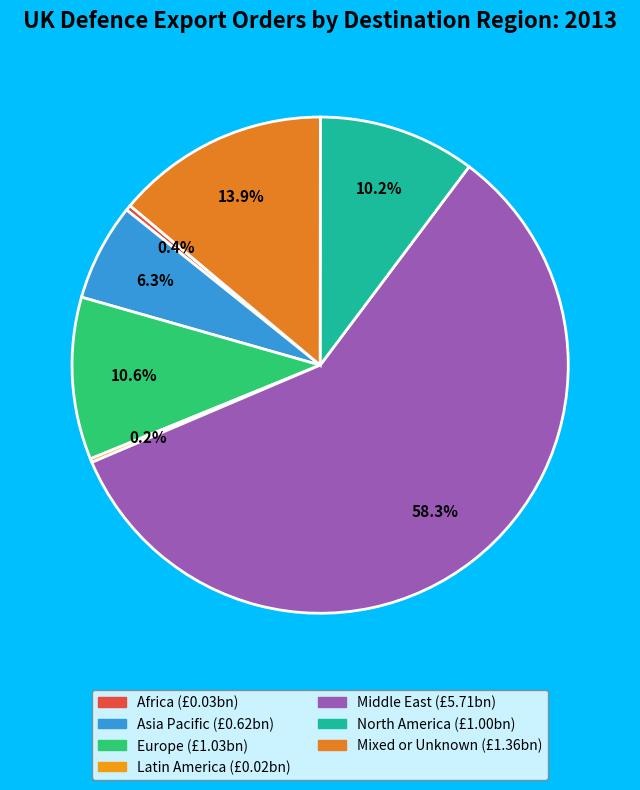

To the nearest percent, what is the difference between the Mixed or Unknown and Latin America slice percentages?

14%